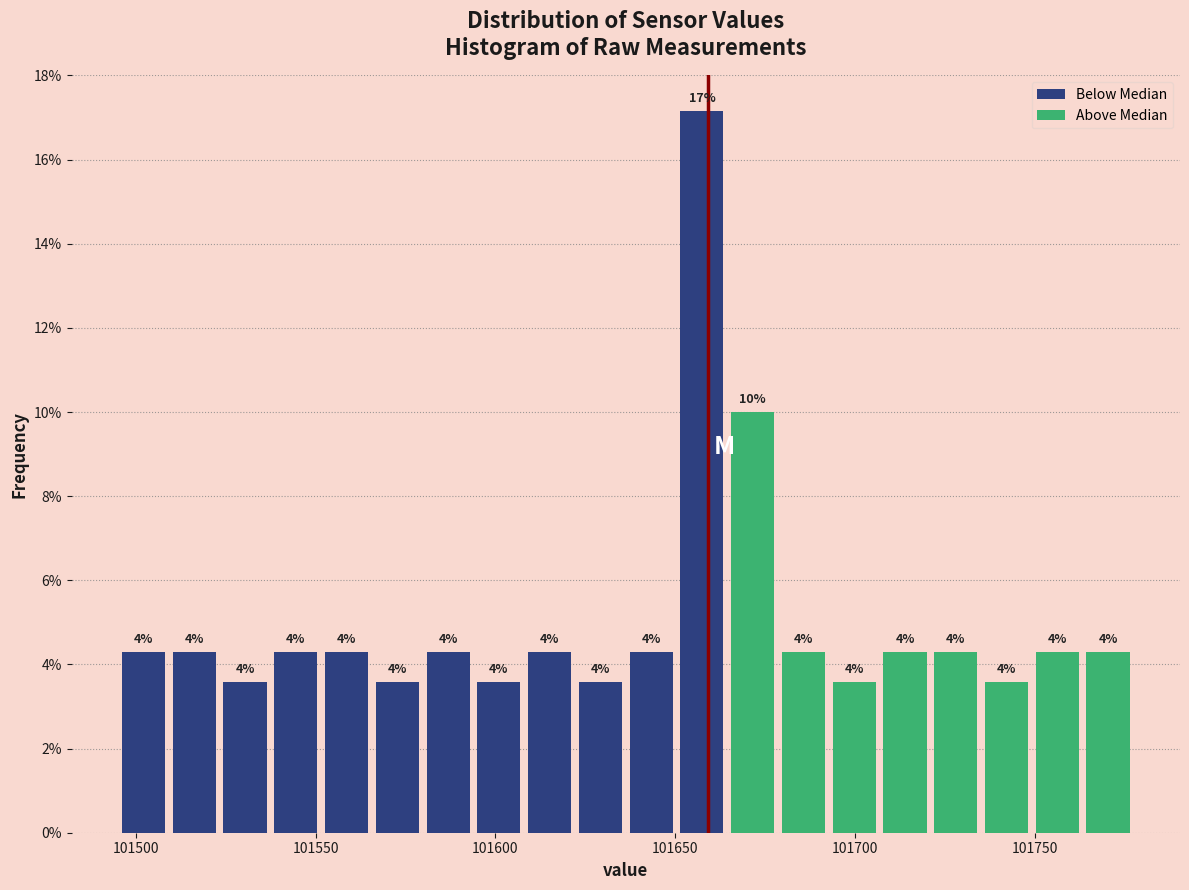

Read against the x-axis, roughly where is the centre of the tallest bar?

101655